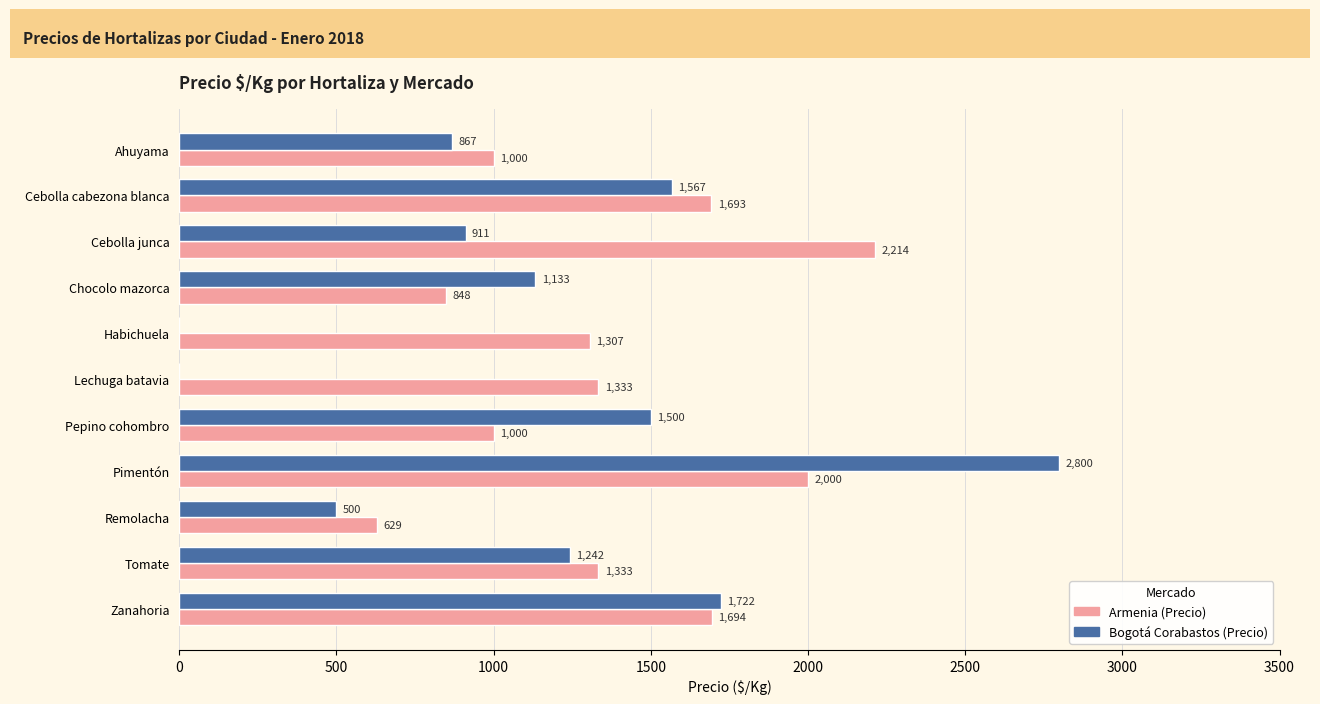

The Armenia (Precio) series shows 911 at Habichuela. True or false?

False